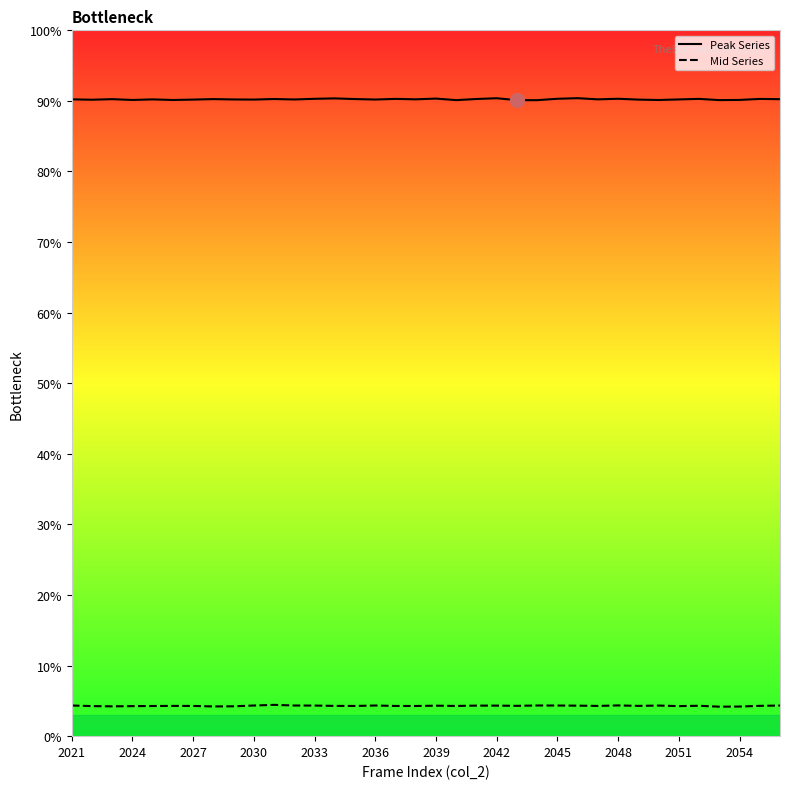

List the series in order of their overall mean, highest first.

Peak Series, Mid Series